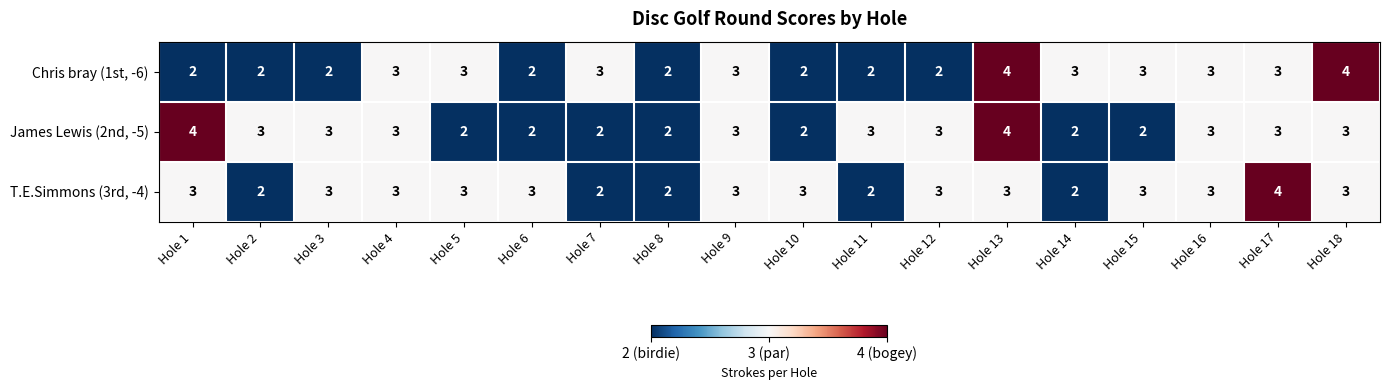

What is the sum of the Chris bray (1st, -6) values at Hole 6 and Hole 11?

4